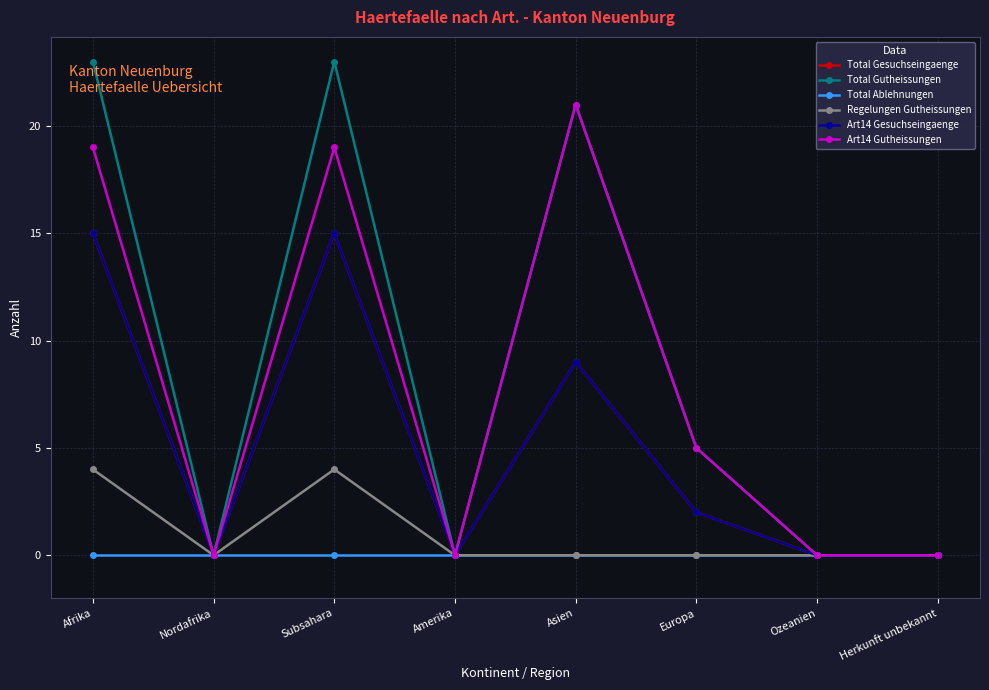

True or false: Total Gutheissungen and Art14 Gutheissungen intersect in this chart.

False